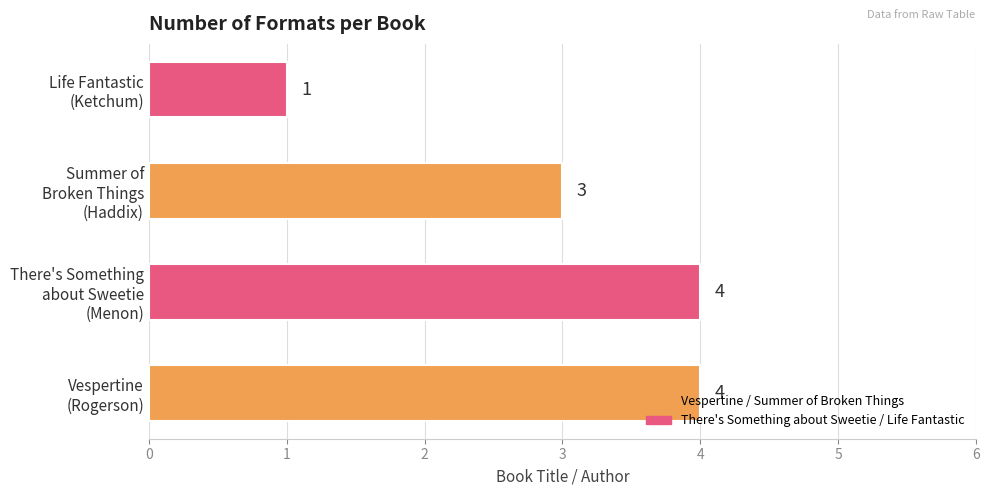

What is the greatest value displayed?

4